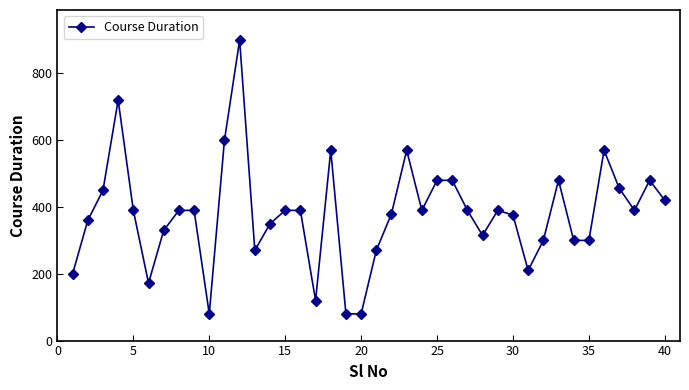

What is the average value?

379